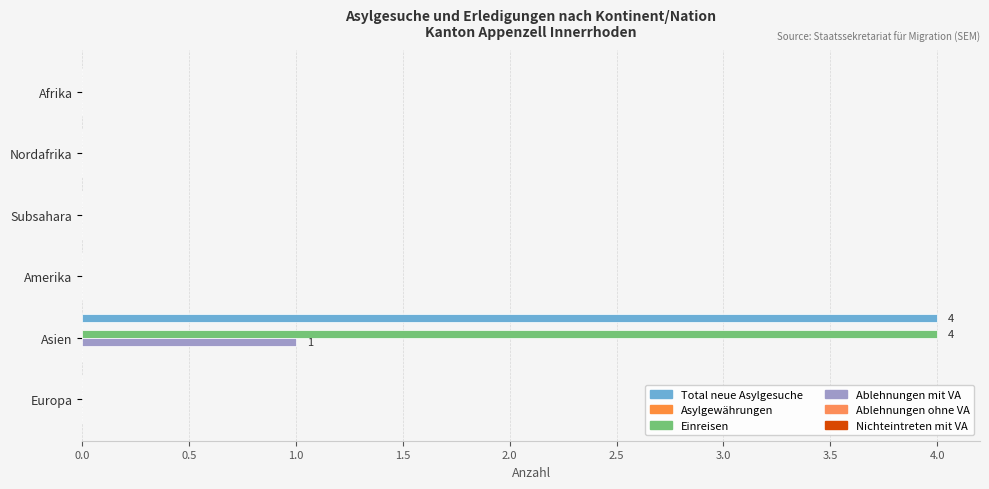

Which series has the largest range (max minus min)?

Total neue Asylgesuche